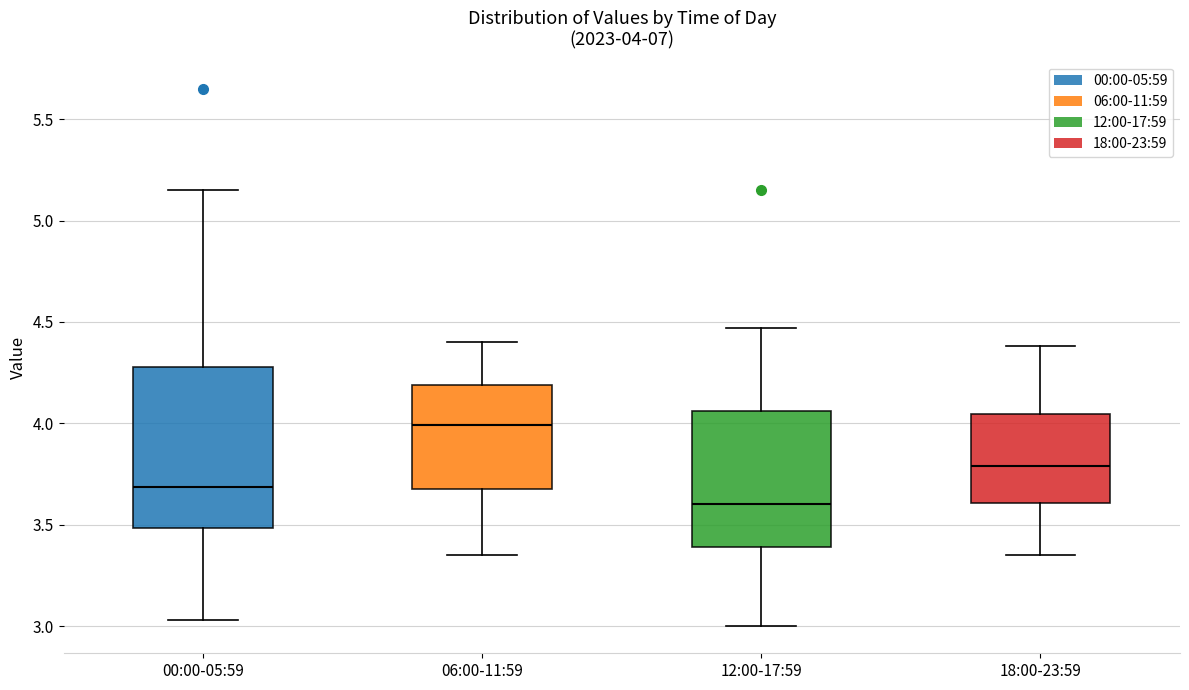

Comparing the boxes themselves (not the whiskers), which one is the tallest?

00:00-05:59